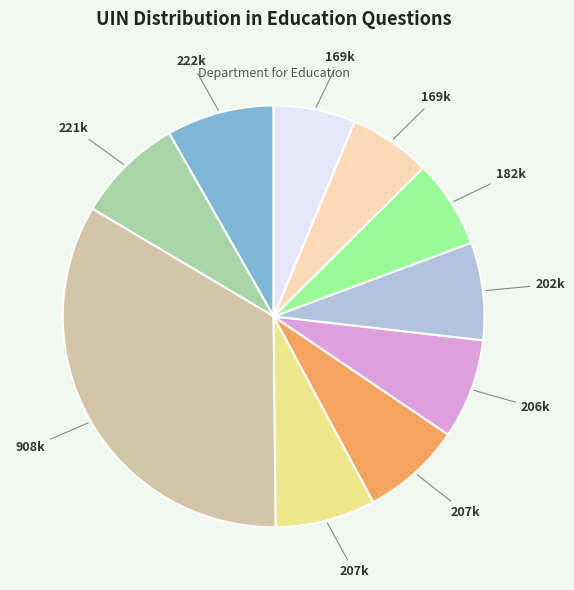

Is there any slice that represents more than half of the pie?

No